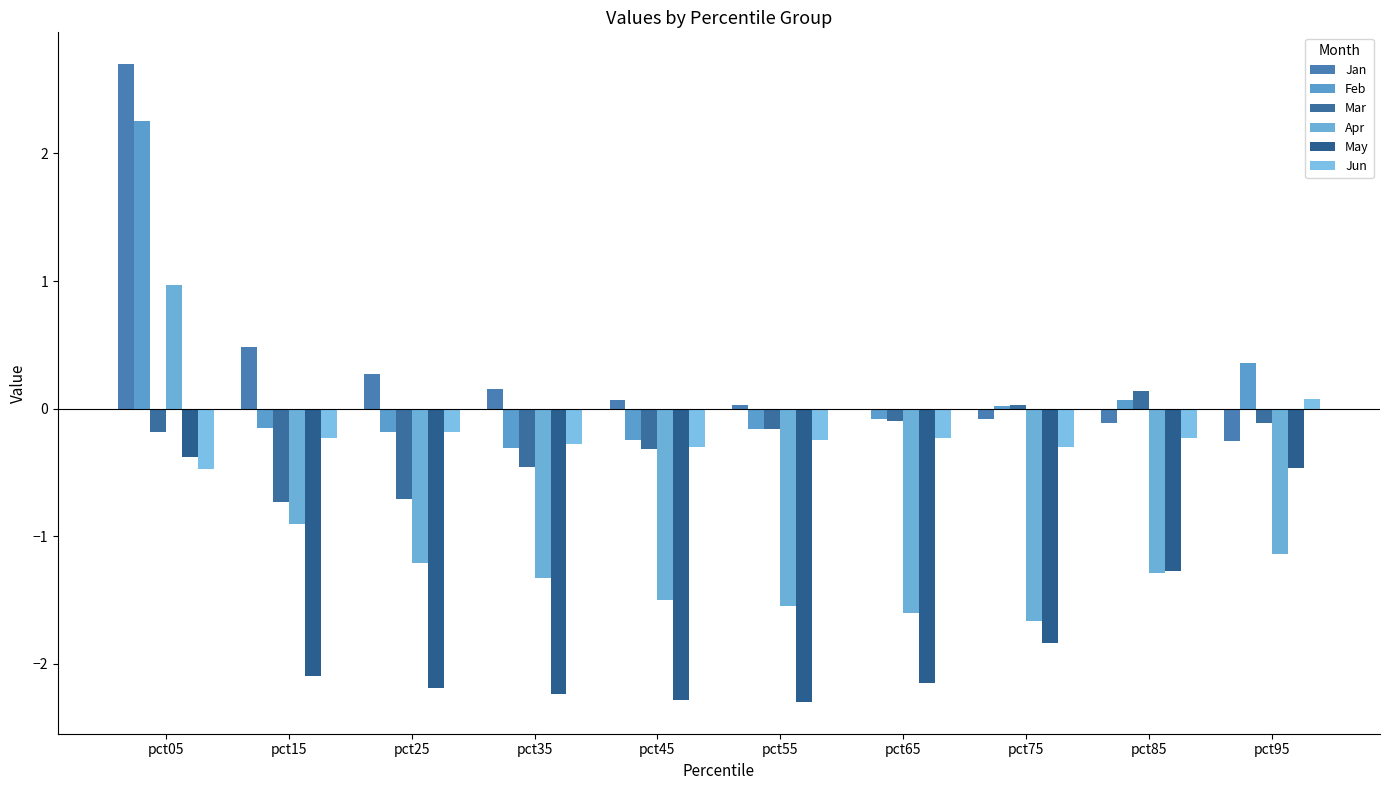

What is the value of the Apr bar at the 6th from the left?

-1.6